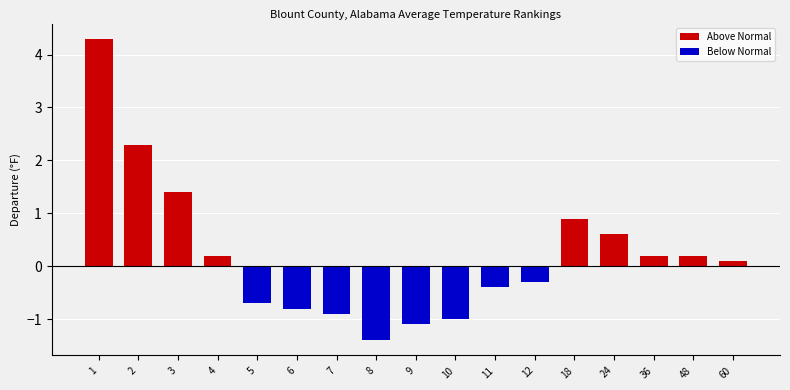

The value of Below Normal at 8 is -1.4. True or false?

True